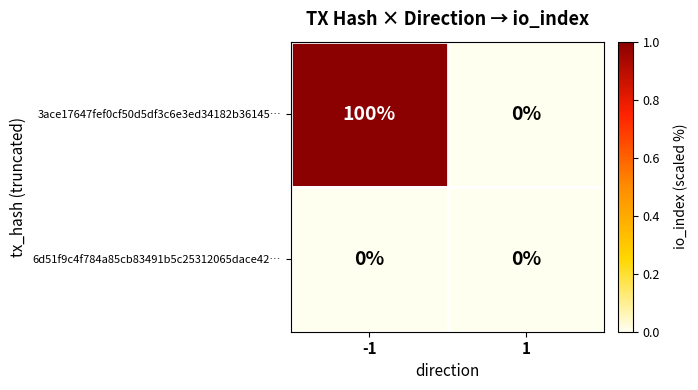

Reading left to right, list all the values displayed in this chart.

3ace17647fef0cf50d5df3c6e3ed34182b36145…: 100	0
6d51f9c4f784a85cb83491b5c25312065dace42…: 0	0